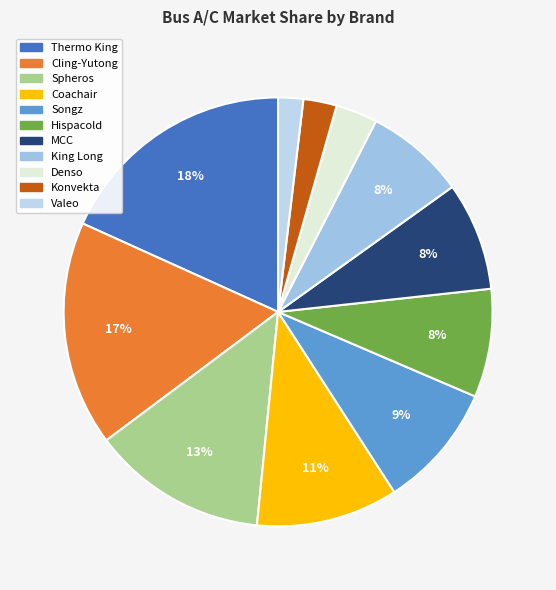

How many segments does this pie chart have?

11